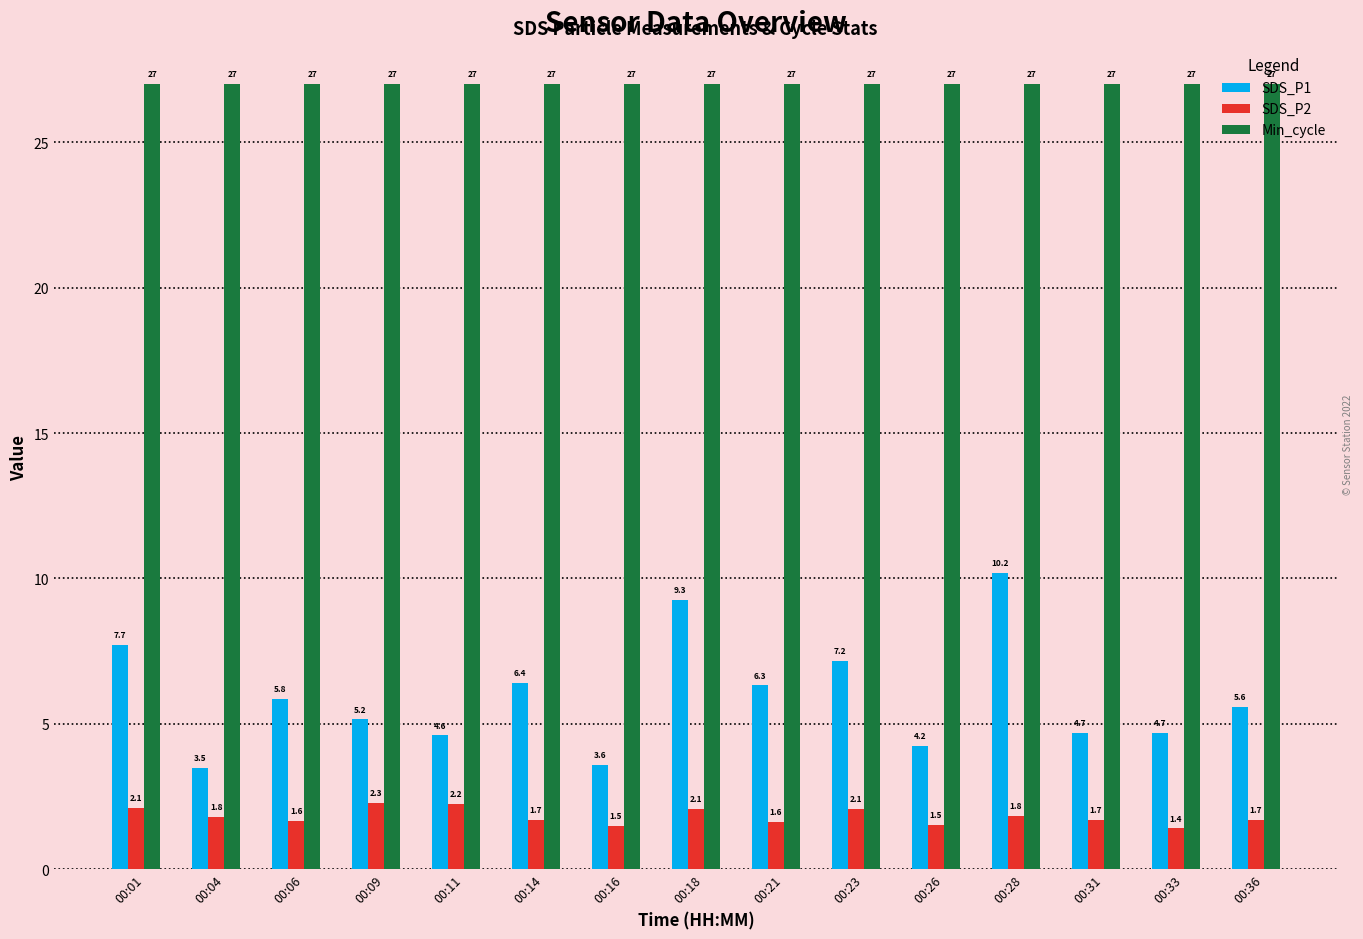

What is the average value of the SDS_P2 series?

1.8